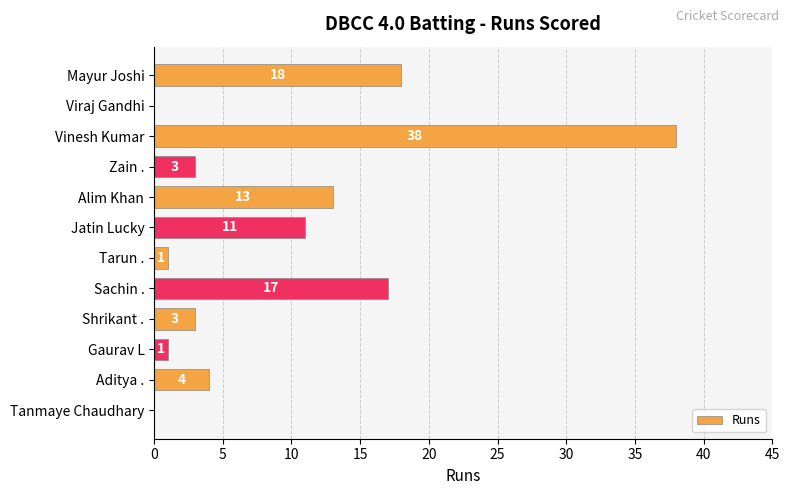

Are the bars horizontal?

Yes